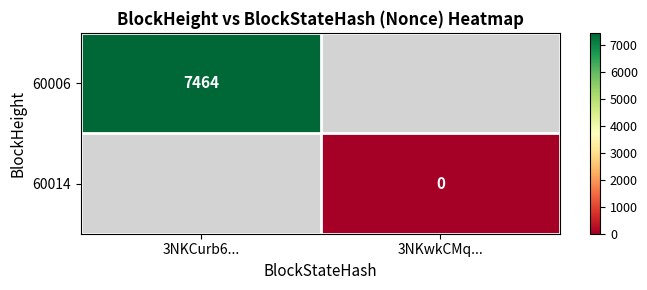

True or false: 60006 has a value of 10804 at 3NKCurb6....

False